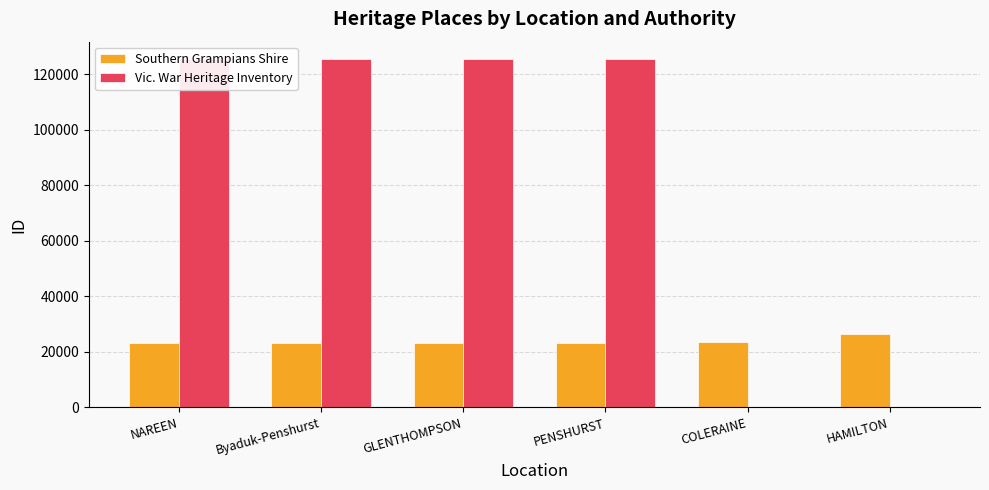

What is the sum of the Southern Grampians Shire values at COLERAINE and PENSHURST?

46776